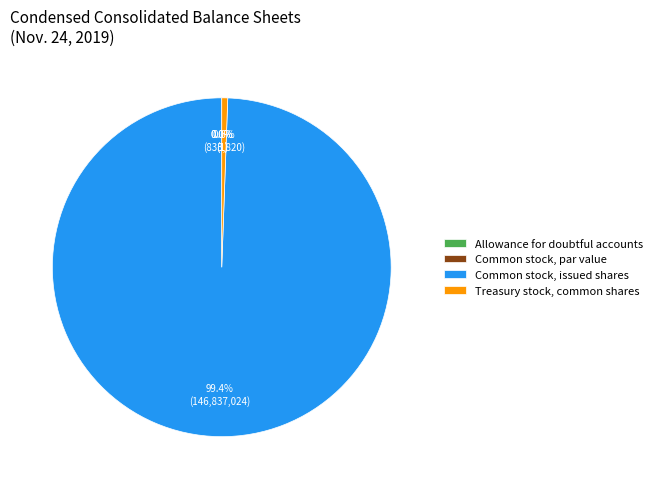

True or false: Allowance for doubtful accounts accounts for 6% of the total.

False